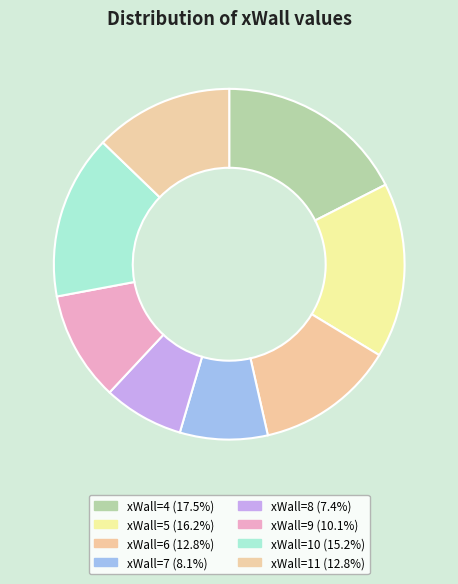

How many slices are in this pie chart?

8